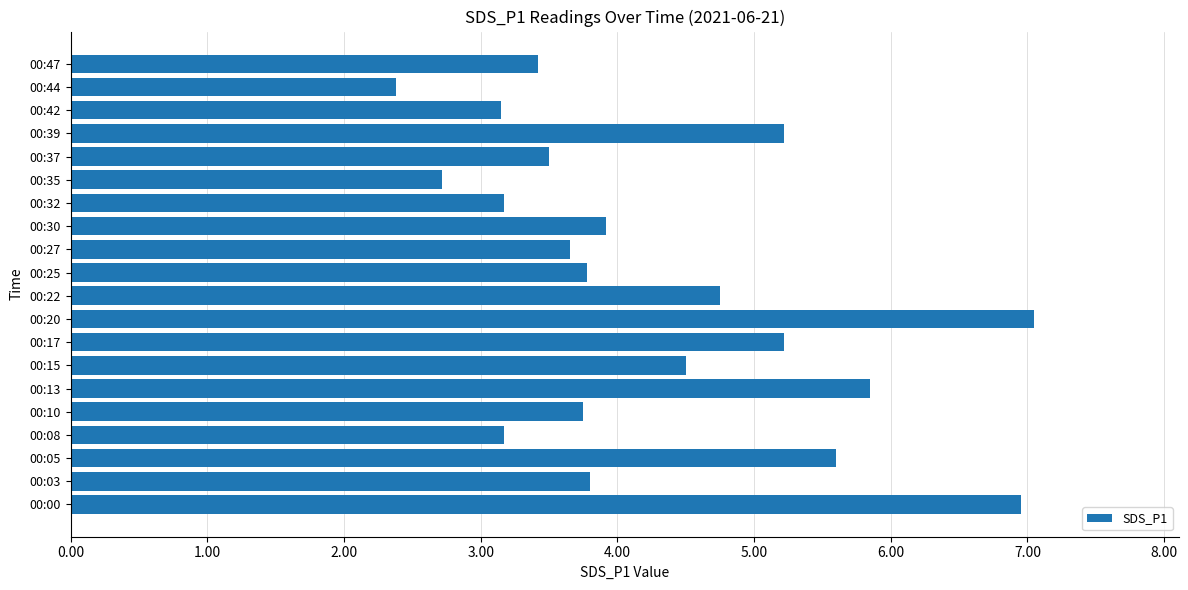

What value does the data have at 00:15?

4.5